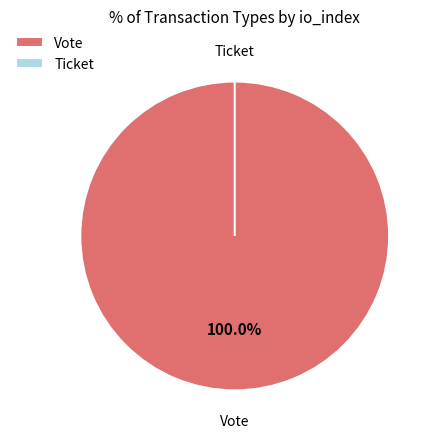

Is Vote the majority of the pie?

Yes